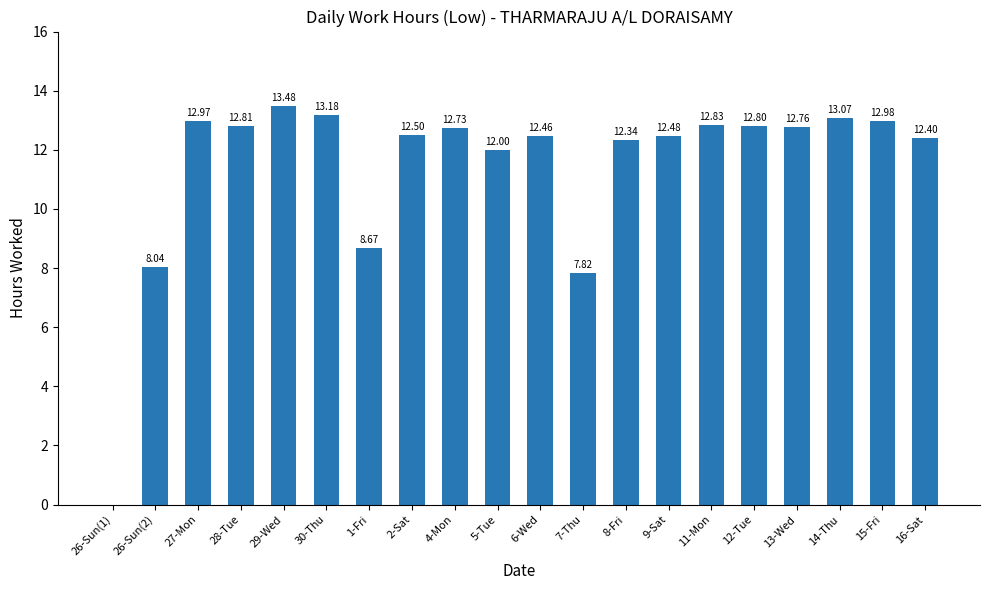

Reading left to right, what are all the values shown in this chart?

26-Sun(1)=0.0	26-Sun(2)=8.0	27-Mon=13.0	28-Tue=12.8	29-Wed=13.5	30-Thu=13.2	1-Fri=8.7	2-Sat=12.5	4-Mon=12.7	5-Tue=12.0	6-Wed=12.5	7-Thu=7.8	8-Fri=12.3	9-Sat=12.5	11-Mon=12.8	12-Tue=12.8	13-Wed=12.8	14-Thu=13.1	15-Fri=13.0	16-Sat=12.4